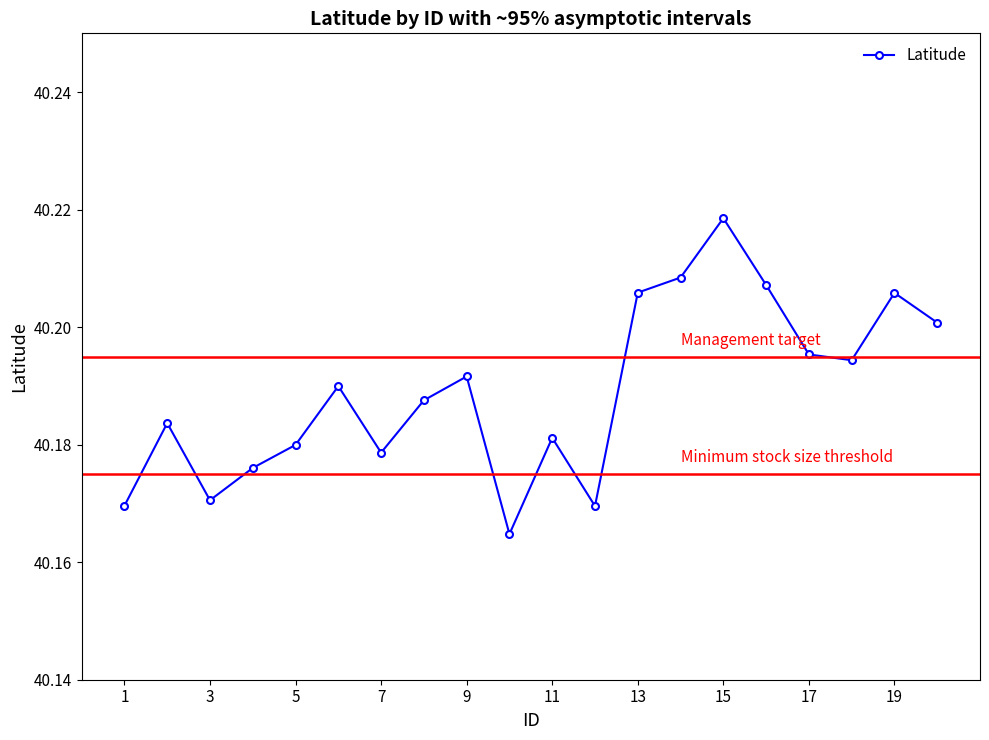

Is this an area chart (filled region under the line)?

No